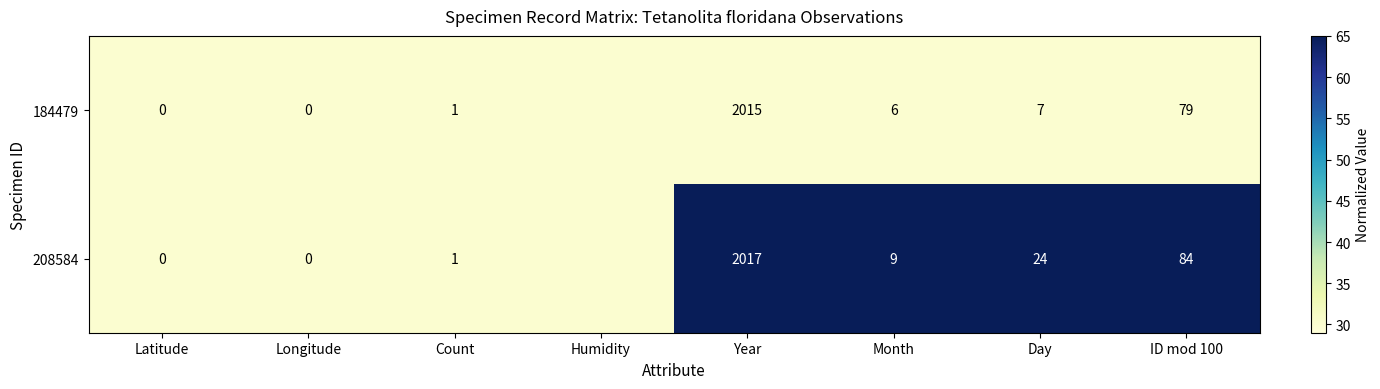

Between Year and Day, which series saw the biggest shift?

184479